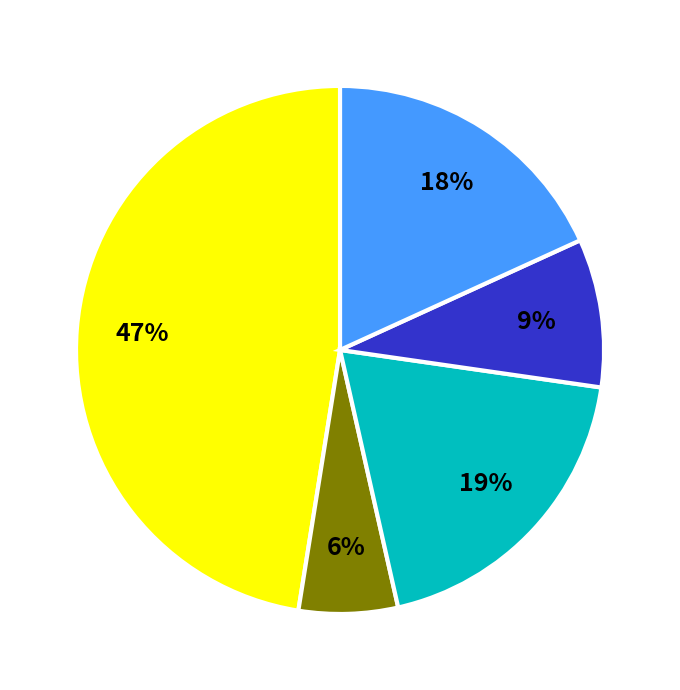

To the nearest percent, what is the average slice percentage?

20%